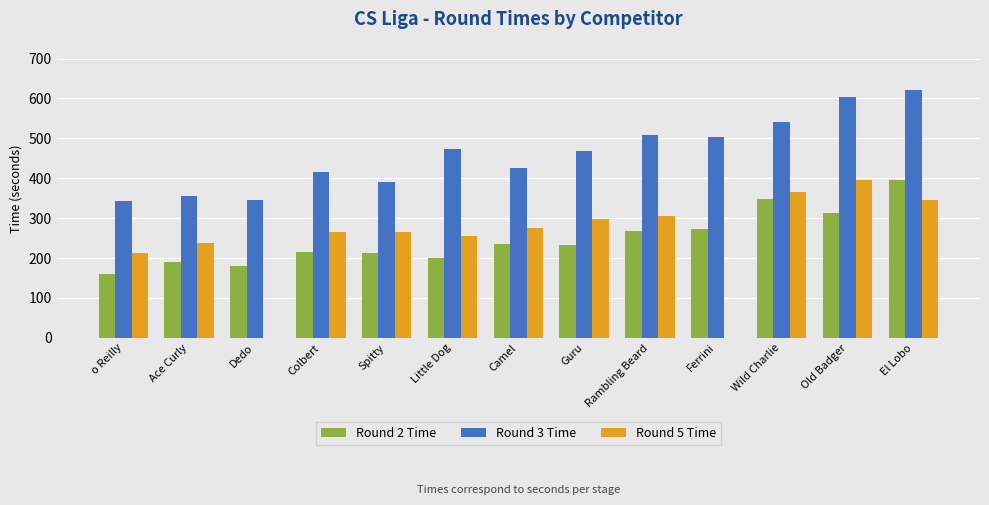

True or false: Round 3 Time has a value of 709.7 at Wild Charlie.

False